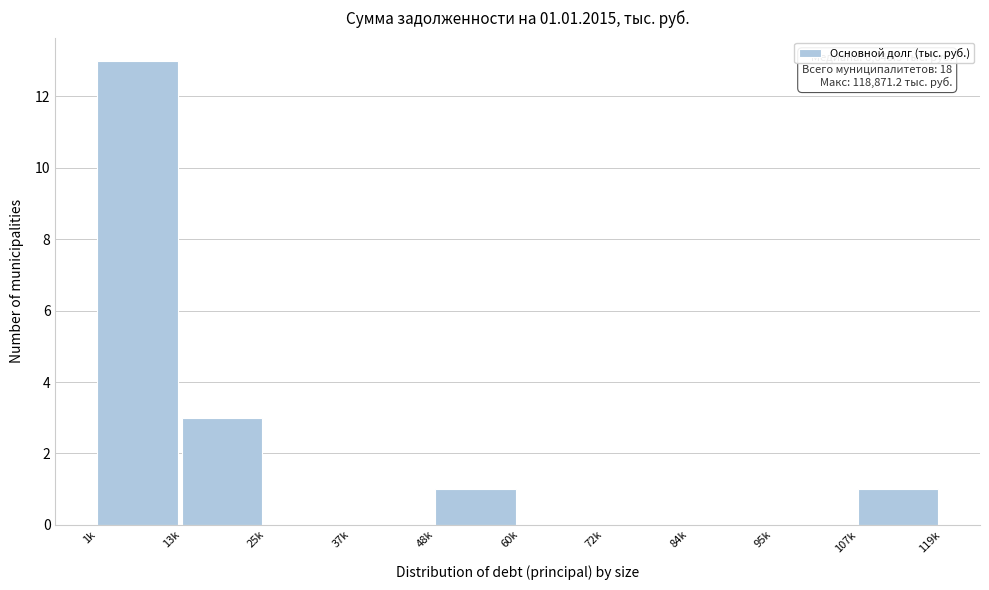

Reading left to right, extract all data points from this chart.

1k=13	13k=3	25k=0	37k=0	48k=1	60k=0	72k=0	84k=0	95k=0	107k=1